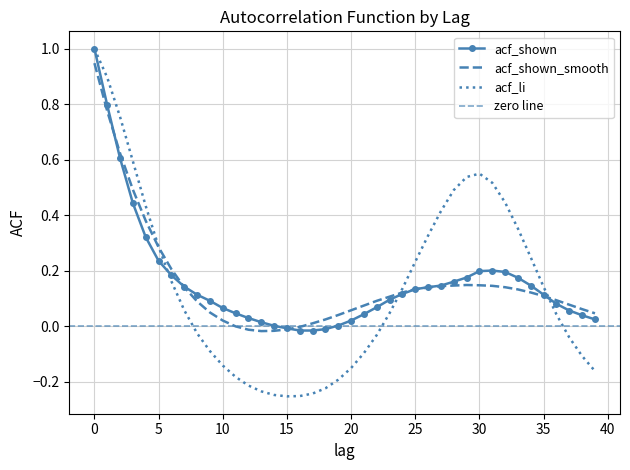

Where do acf_li and acf_shown_smooth first cross each other?

5 and 6